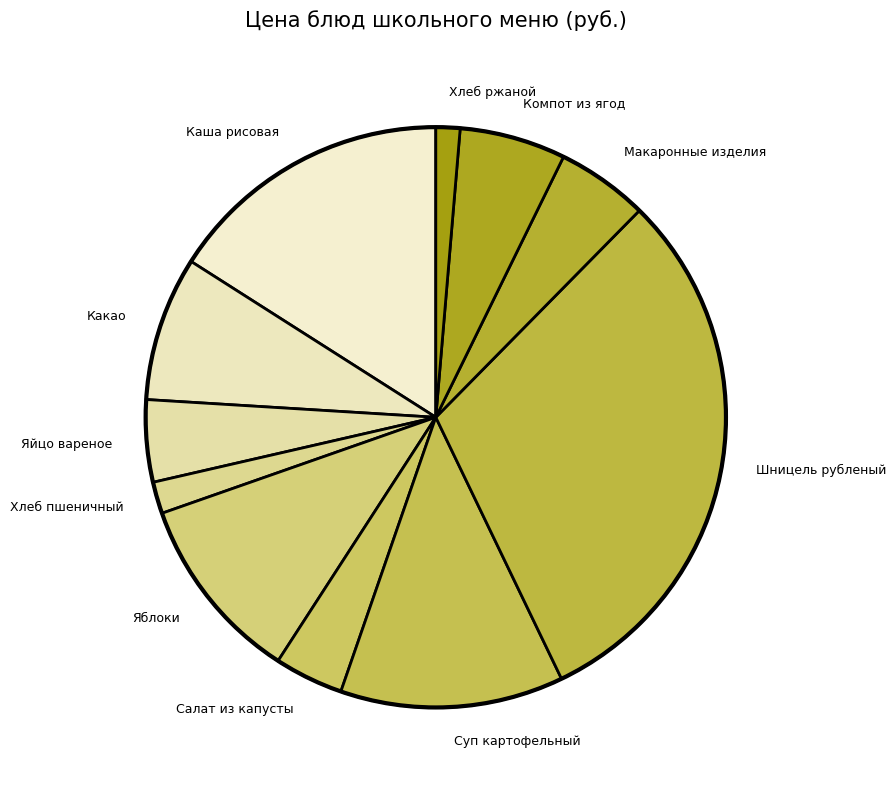

To the nearest percent, what is the average slice percentage?

9%